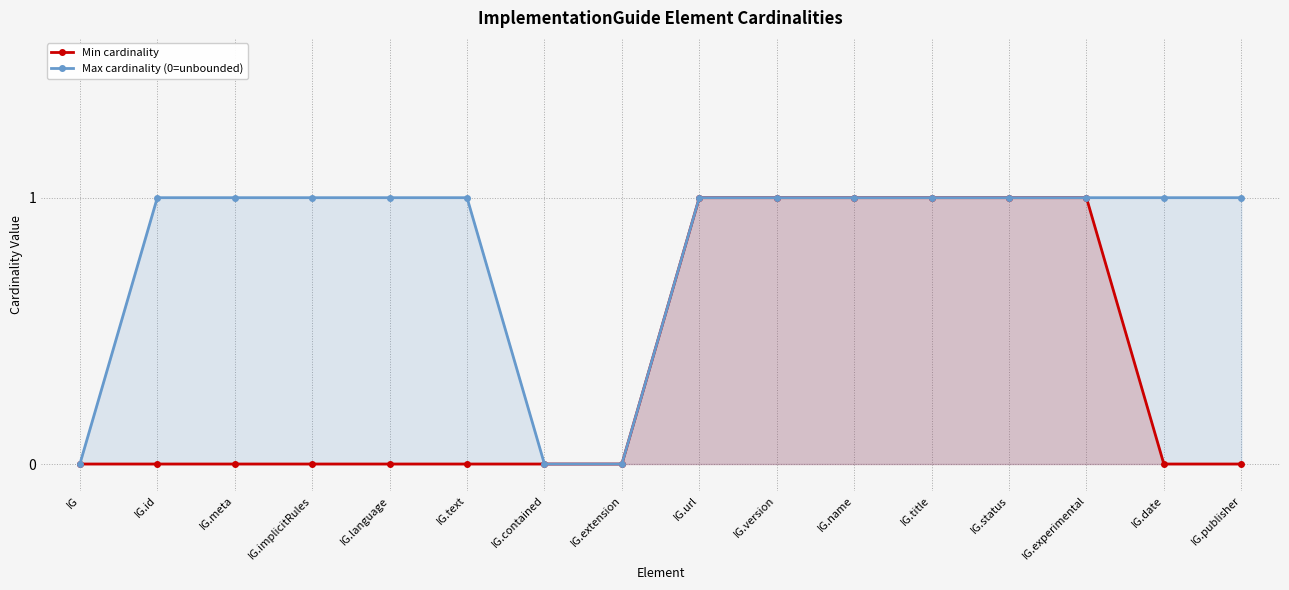

True or false: Min cardinality has more than 1 points higher than both neighbors.

False